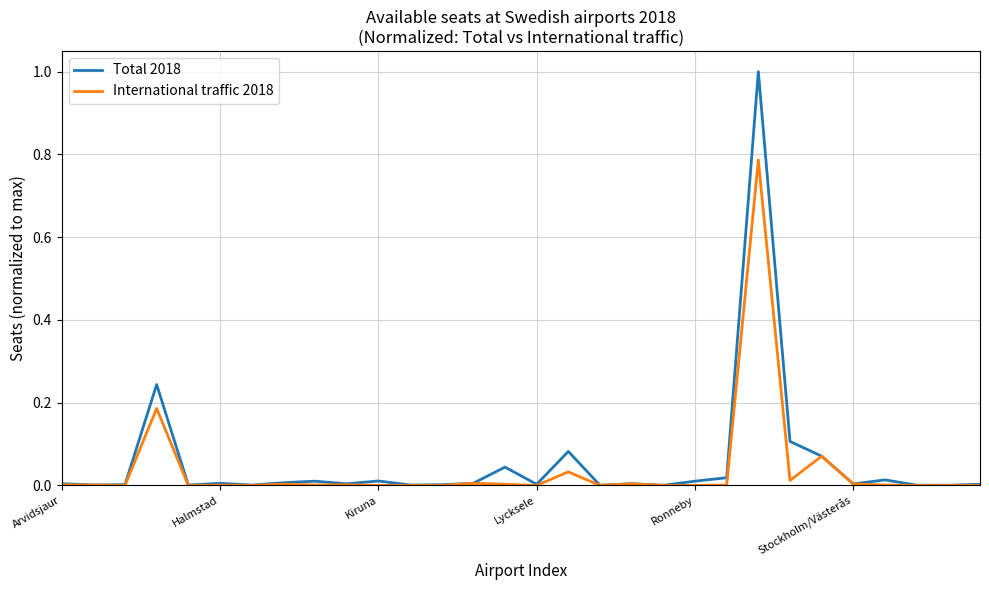

List the series in order of their peak value, highest first.

Total 2018, International traffic 2018